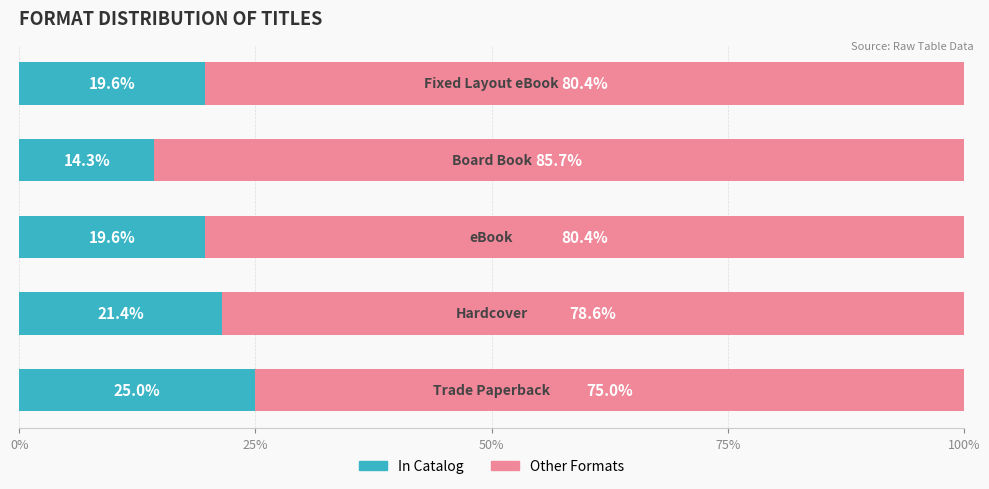

What is the minimum value for In Catalog?

14.3